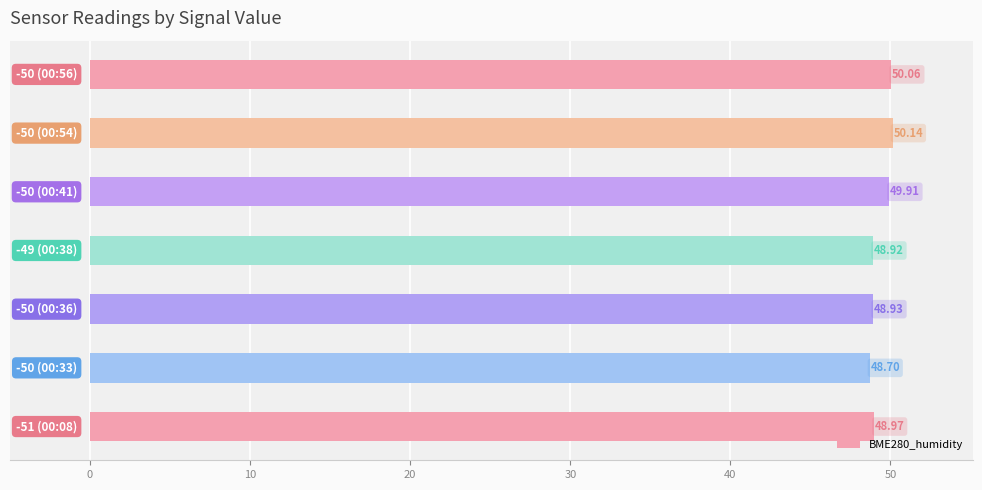

What is the difference between the maximum and minimum values?

1.4